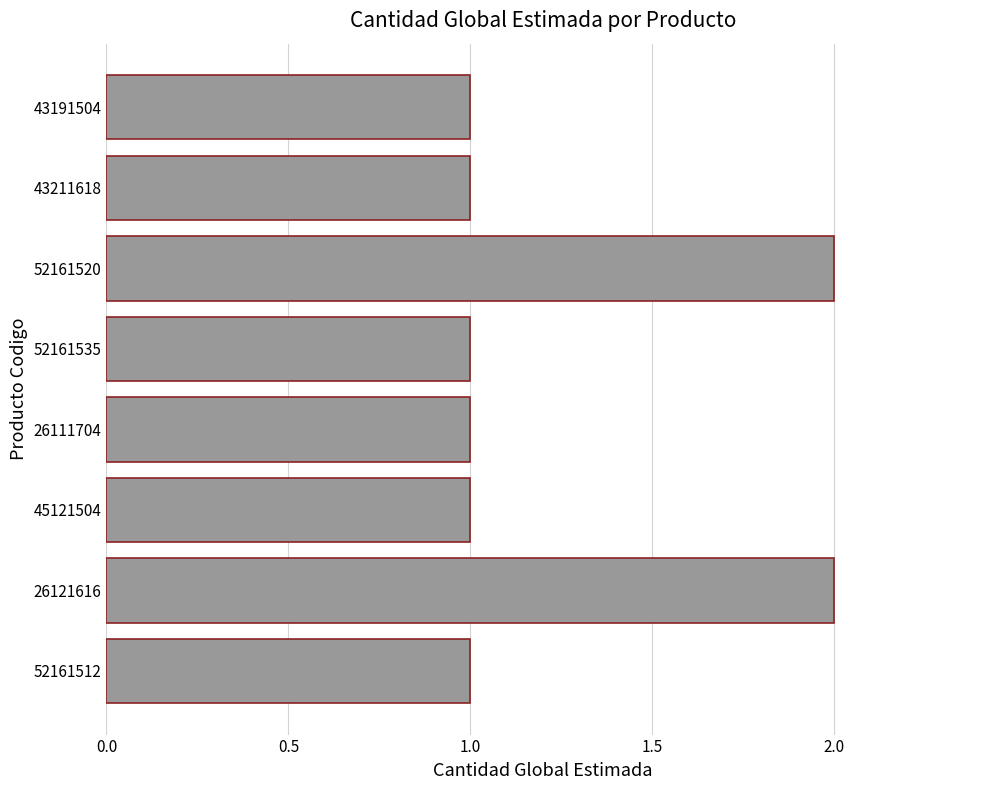

What is the ratio of the value at 43191504 to the value at 52161512?

1.0